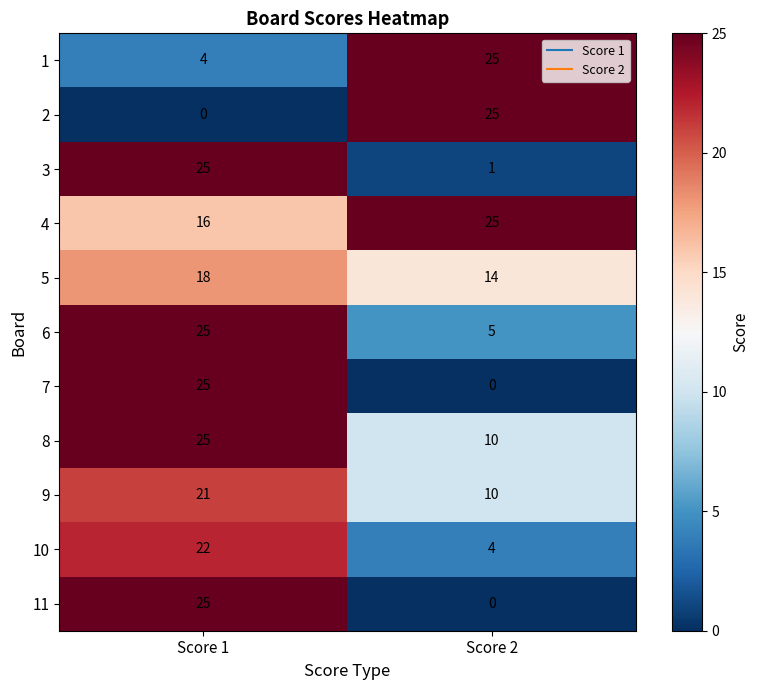

Rank the categories by 11 value from lowest to highest.

Score 2, Score 1